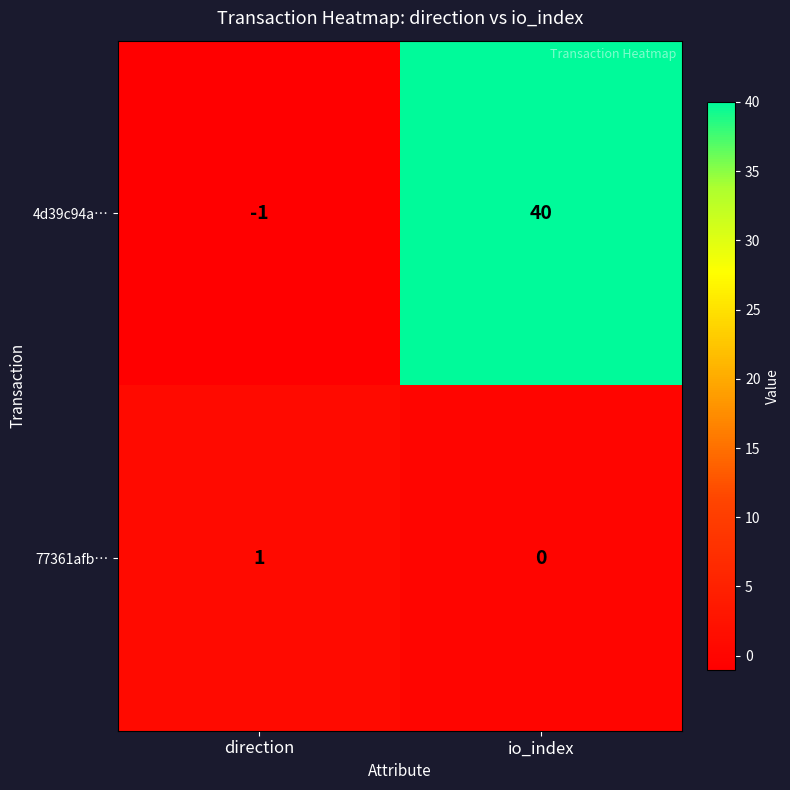

How many values in the 77361afb… series are below 1?

1